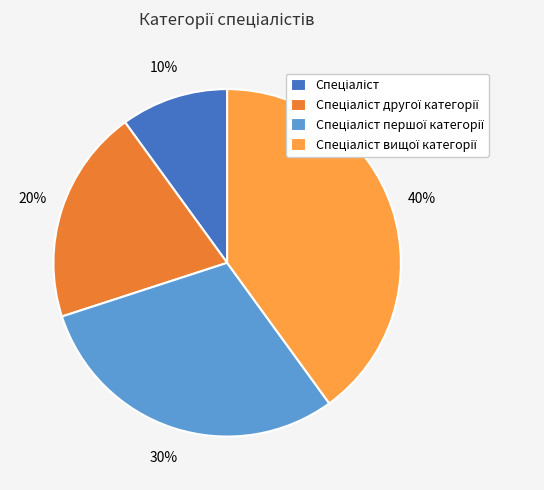

To the nearest percent, what is the average slice percentage?

25%